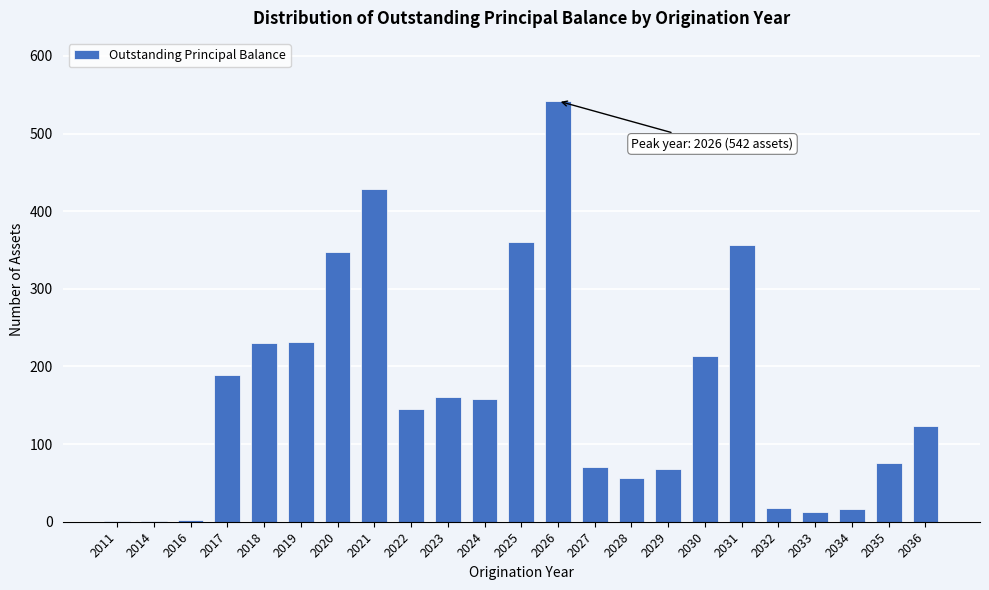

What is the sum of the values at 2019 and 2036?

355